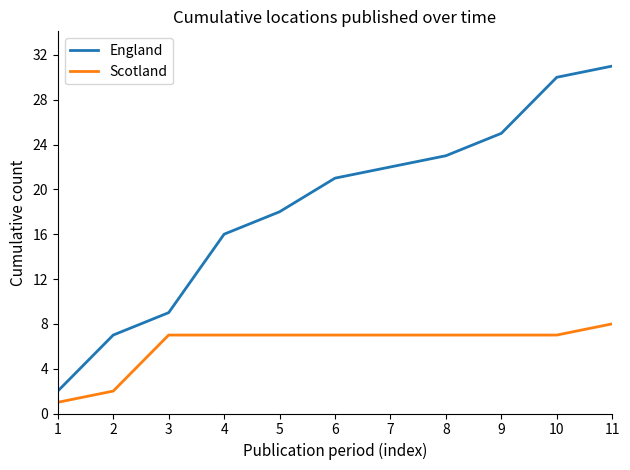

What is the spread (max minus min) of values at 3?

2